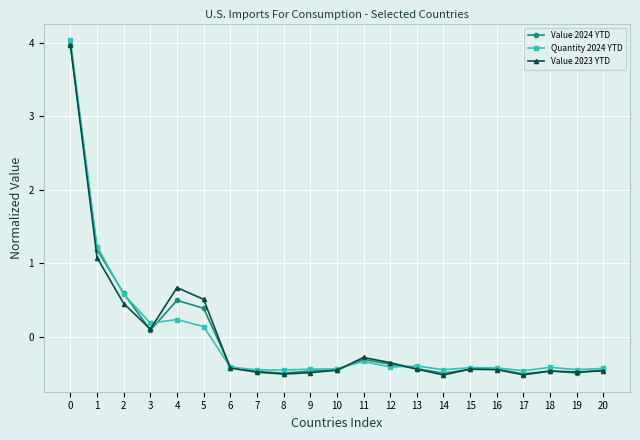

Where do Quantity 2024 YTD and Value 2023 YTD first cross each other?

3 and 4